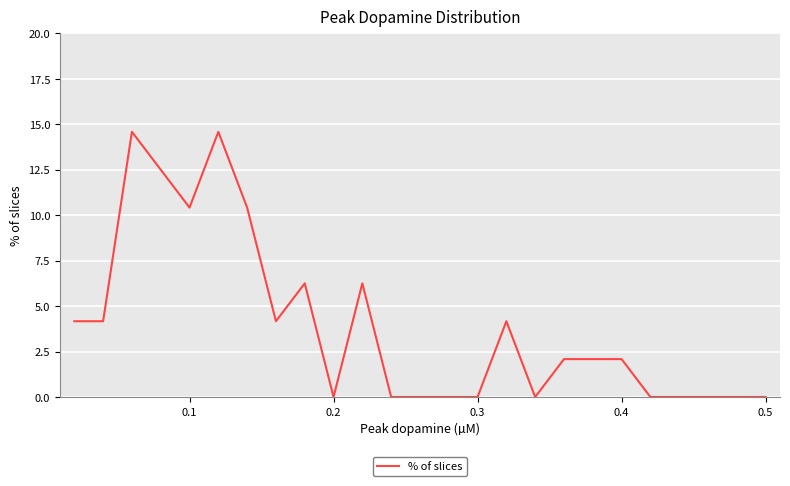

What is the greatest value displayed?

14.6